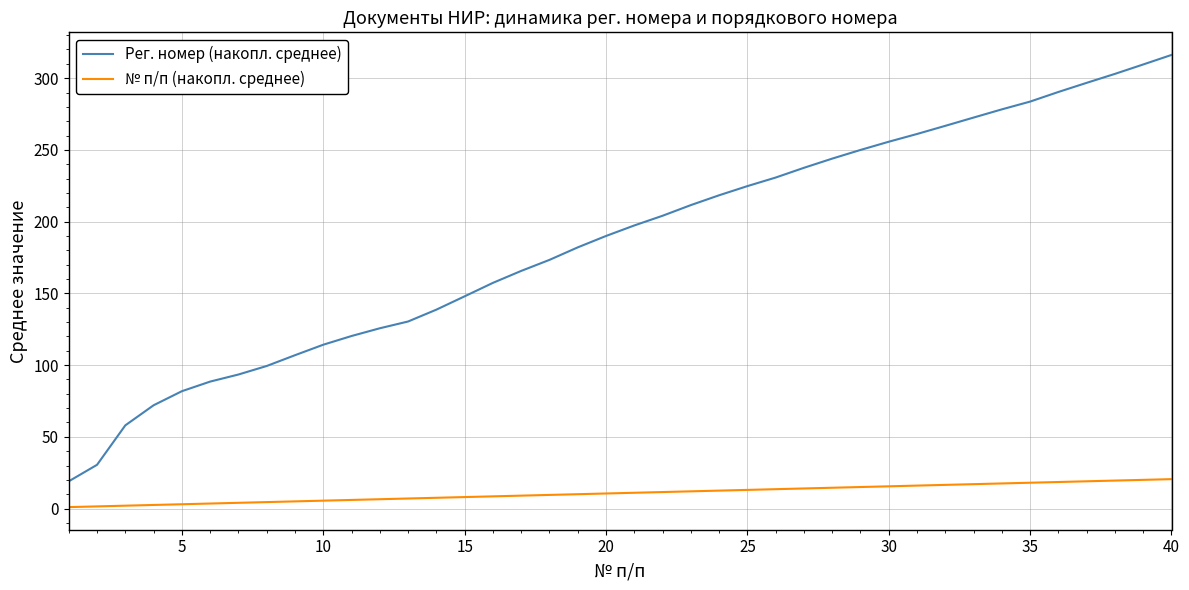

Rank the series by their maximum value, from lowest to highest.

№ п/п (накопл. среднее), Рег. номер (накопл. среднее)